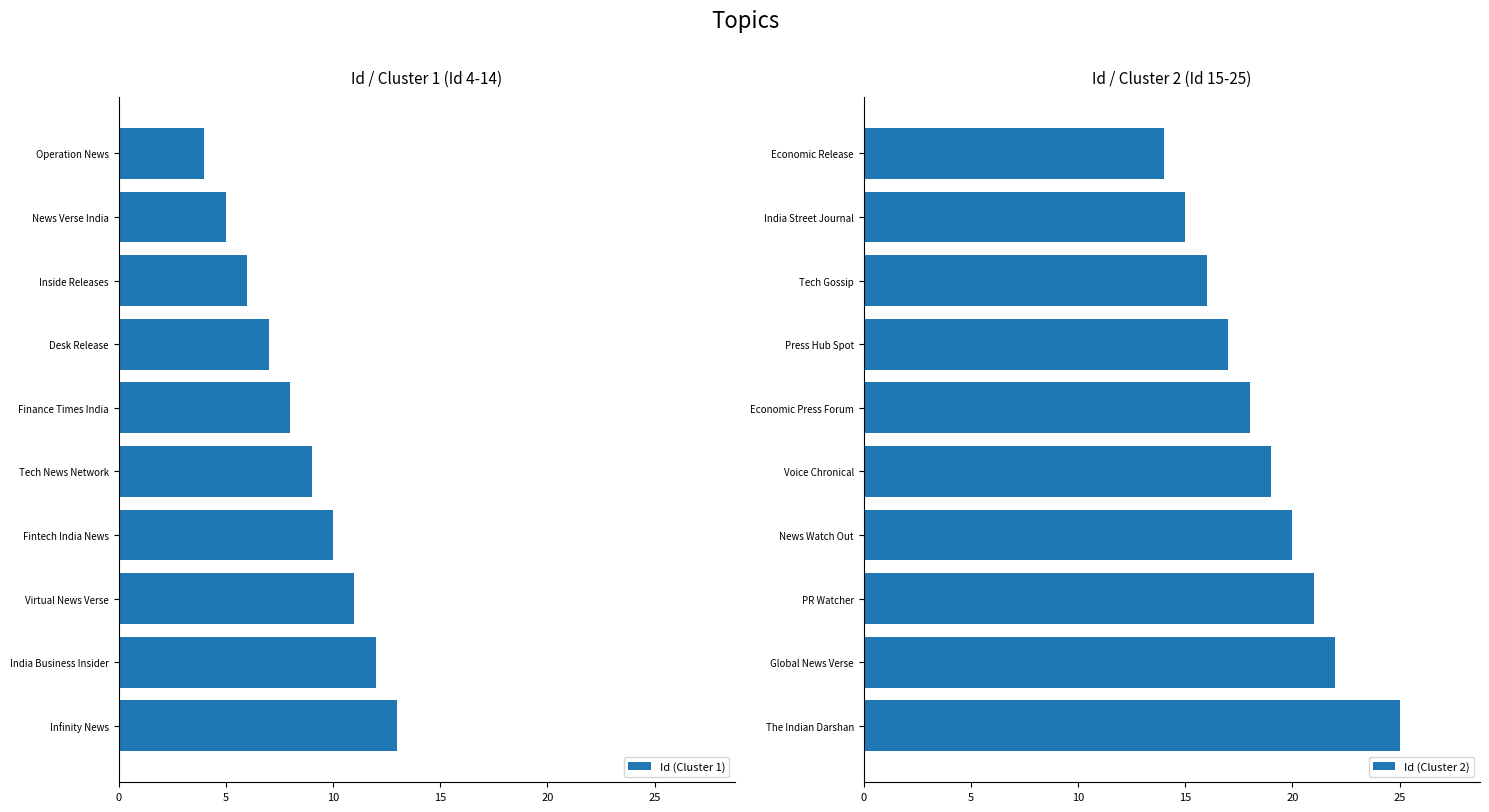

Rank the categories by Id (Cluster 1) value from lowest to highest.

Operation News, News Verse India, Inside Releases, Desk Release, Finance Times India, Tech News Network, Fintech India News, Virtual News Verse, India Business Insider, Infinity News